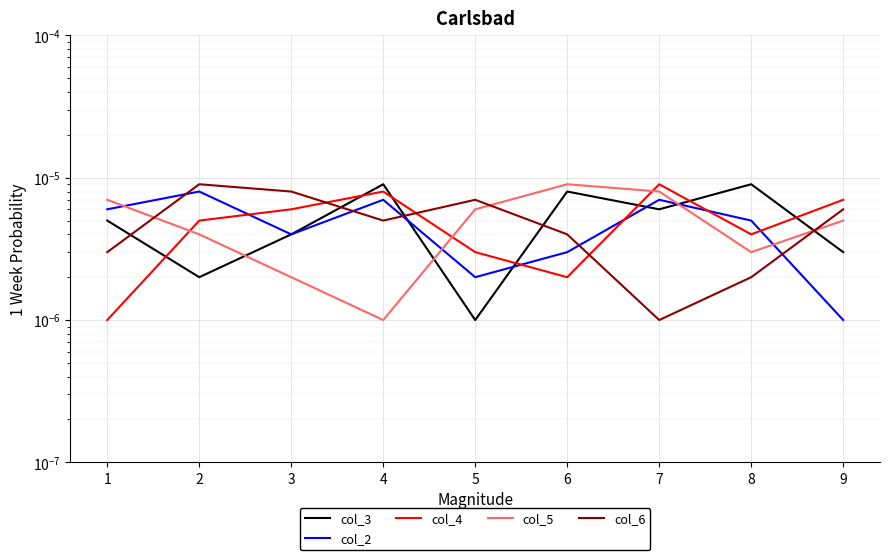

Reading right to left, transcribe all the data shown in this chart.

col_3: 0.0	0.0	0.0	0.0	0.0	0.0	0.0	0.0	0.0
col_2: 0.0	0.0	0.0	0.0	0.0	0.0	0.0	0.0	0.0
col_4: 0.0	0.0	0.0	0.0	0.0	0.0	0.0	0.0	0.0
col_5: 0.0	0.0	0.0	0.0	0.0	0.0	0.0	0.0	0.0
col_6: 0.0	0.0	0.0	0.0	0.0	0.0	0.0	0.0	0.0